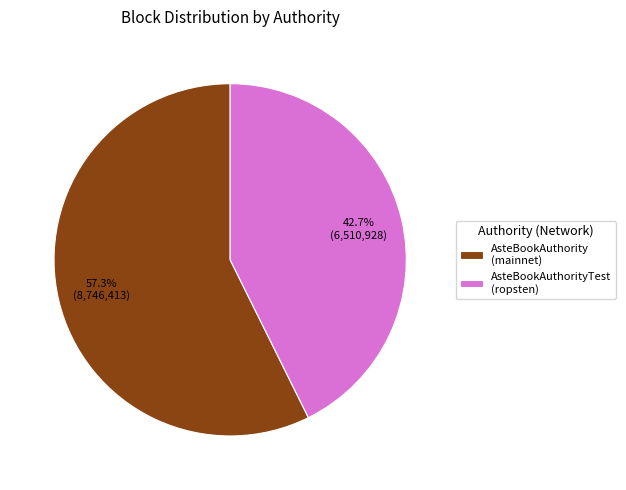

How many segments does this pie chart have?

2